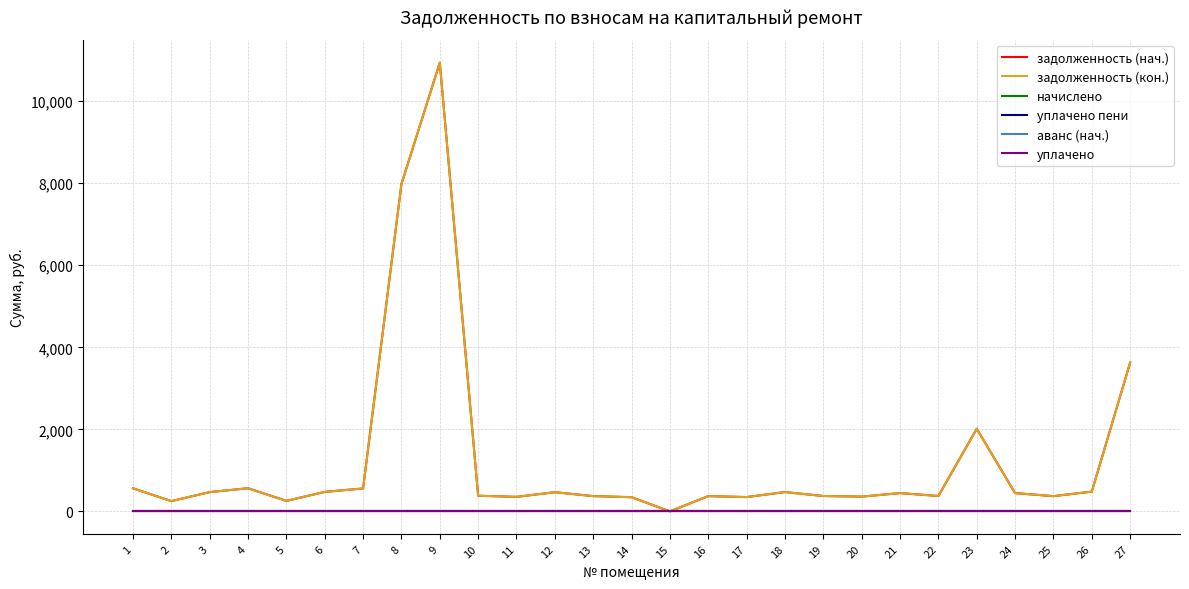

Is this an area chart (filled region under the line)?

No